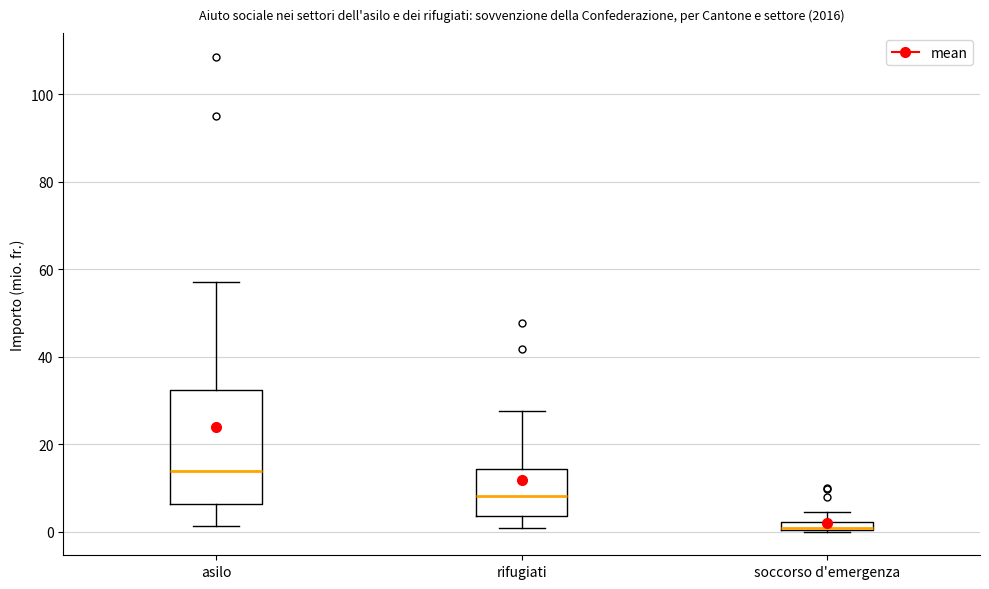

Which box's median line is the highest?

asilo